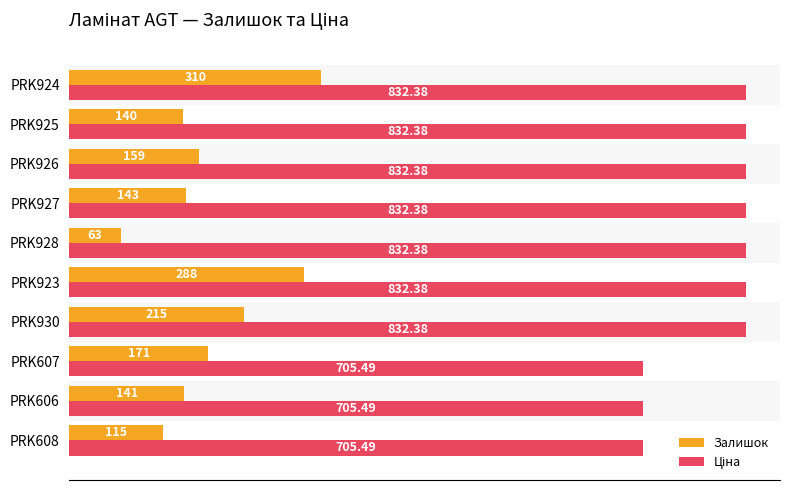

How many series are shown in this chart?

2